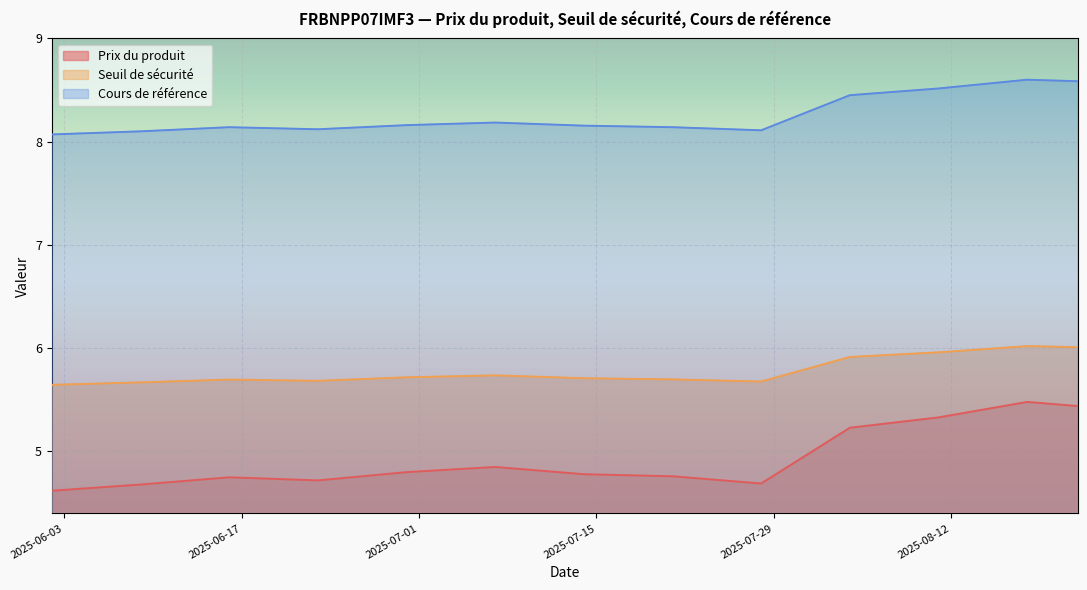

Between 2025-06-02 and 2025-07-21, which series saw the biggest shift?

Prix du produit